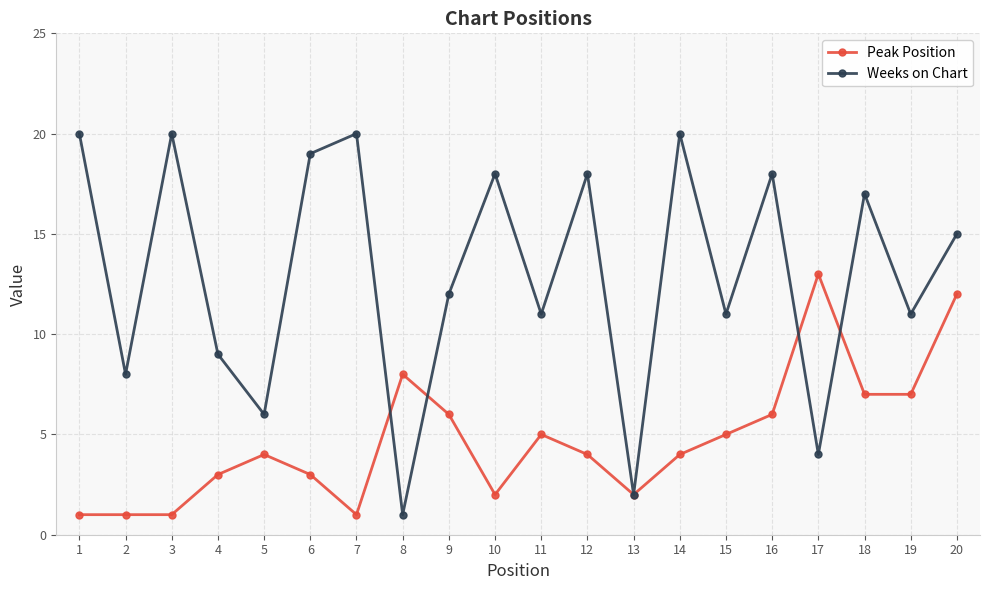

Which category has the lowest value in the Weeks on Chart series?

8